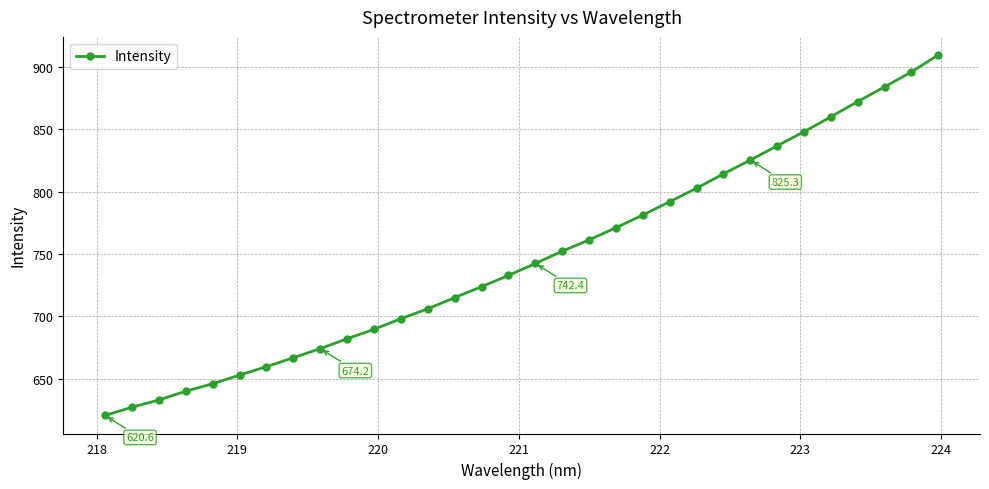

What is the maximum value shown in the chart?

909.6